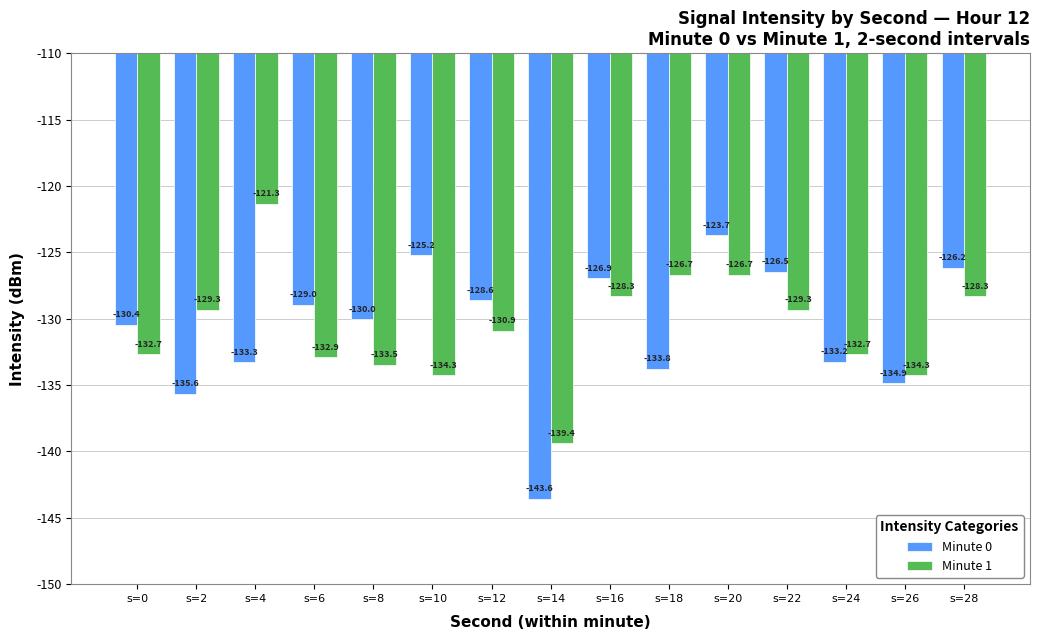

What is the smallest value displayed?

-143.6